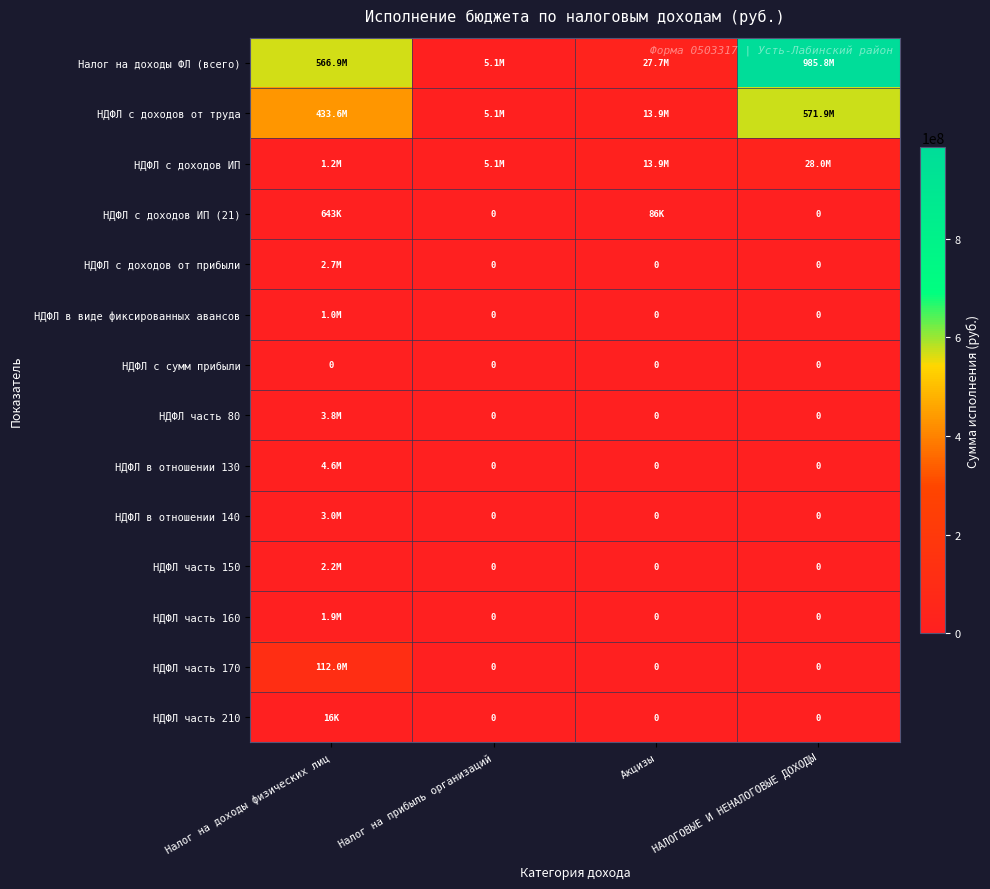

Which category has the lowest value across all series?

Налог на прибыль организаций